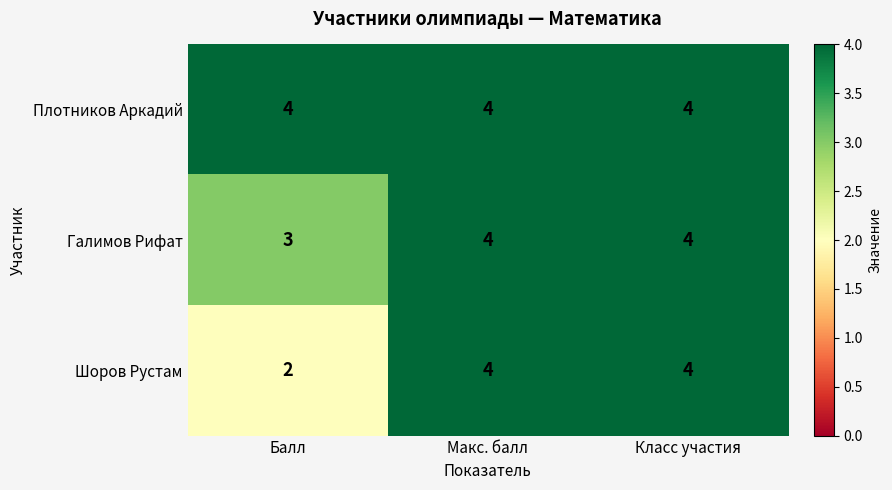

Rank the series by their average value, from highest to lowest.

Плотников Аркадий, Галимов Рифат, Шоров Рустам